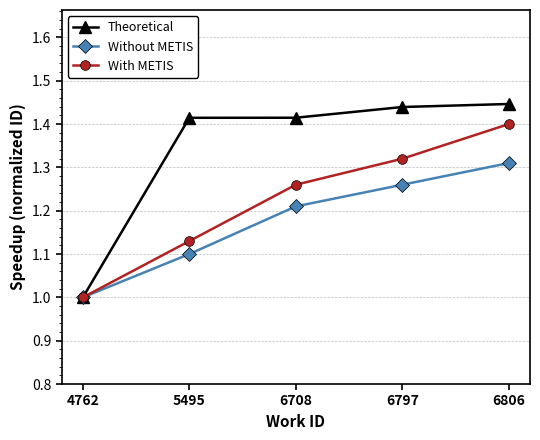

Which series has the widest spread of values?

Theoretical